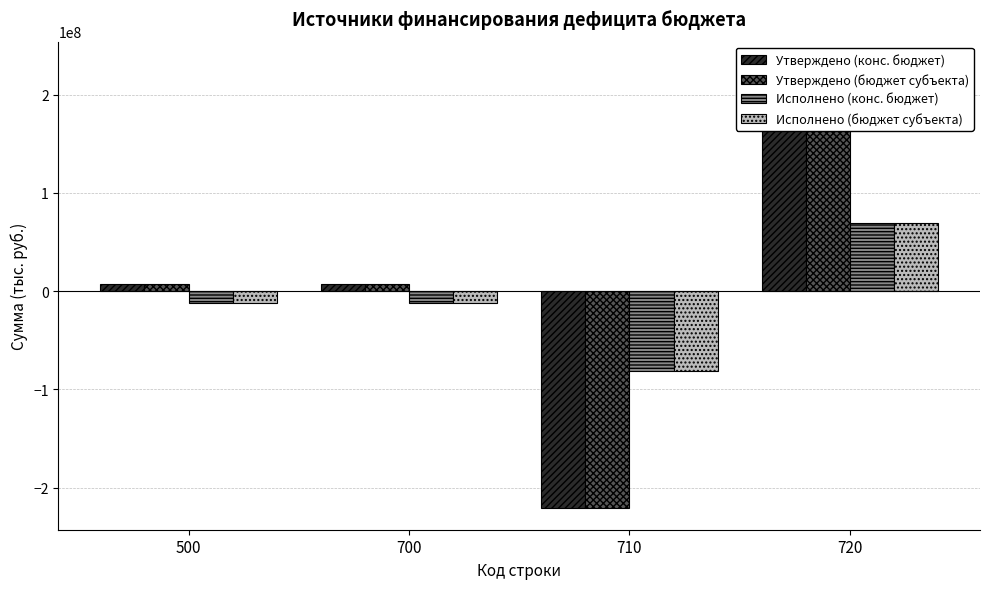

What is the sum of all Исполнено (конс. бюджет) values?

-36291731.6